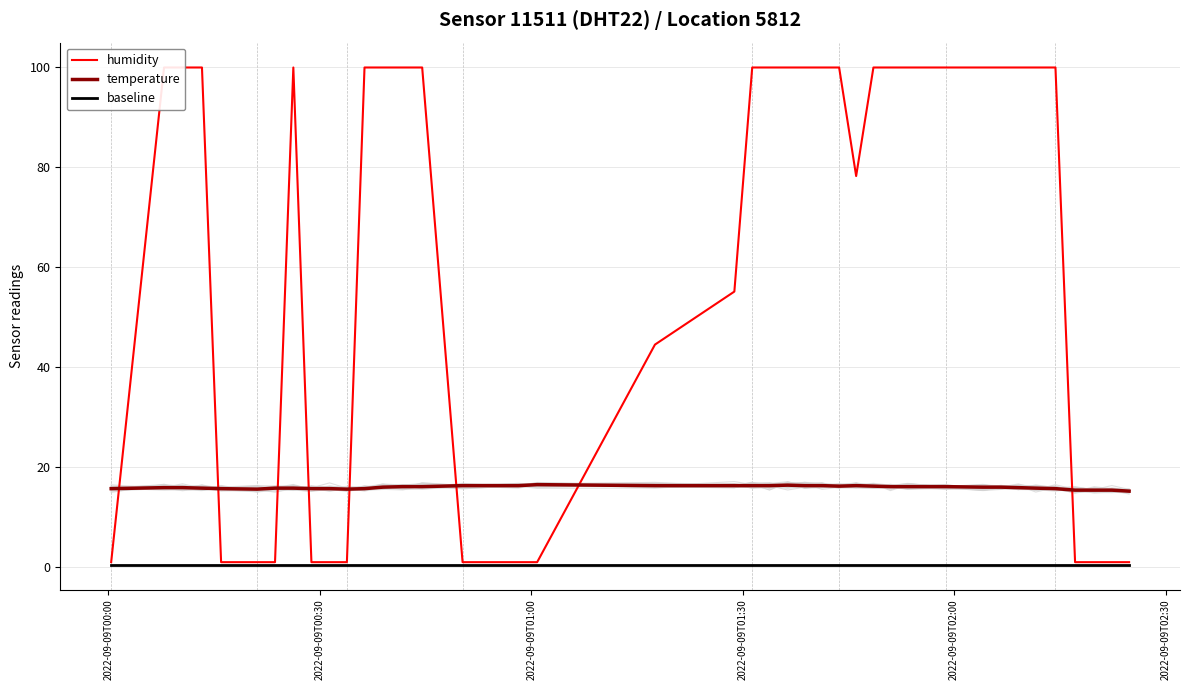

True or false: baseline and temperature intersect in this chart.

False